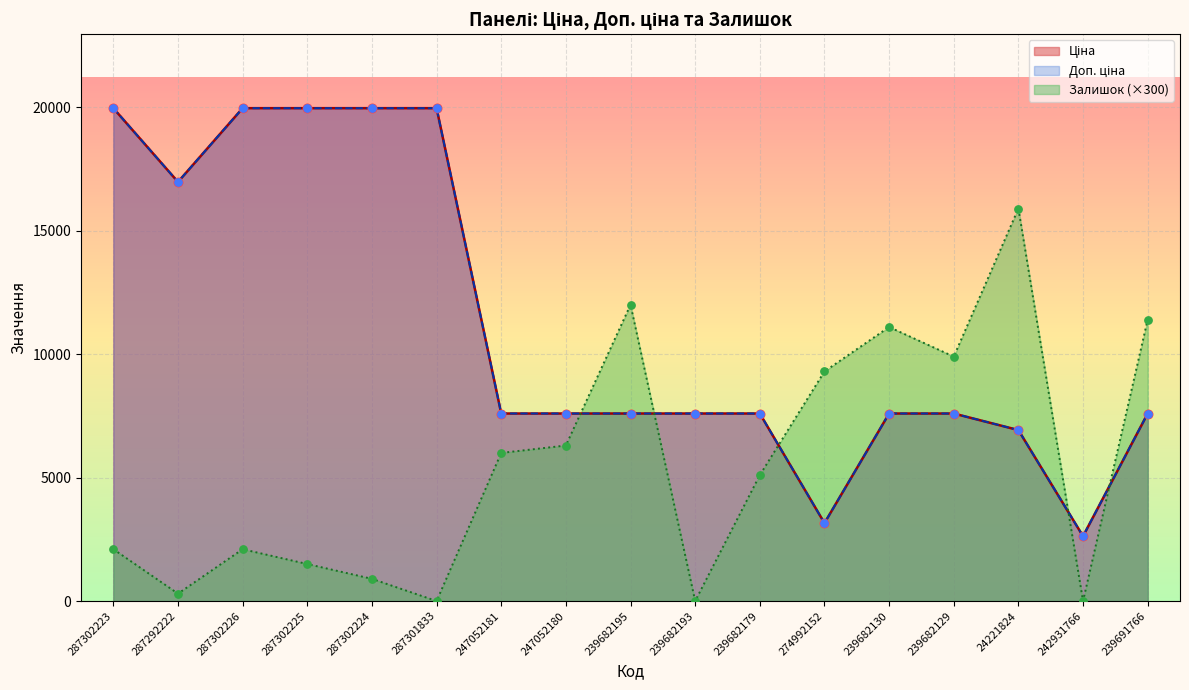

Which series contains the highest Y value?

Ціна